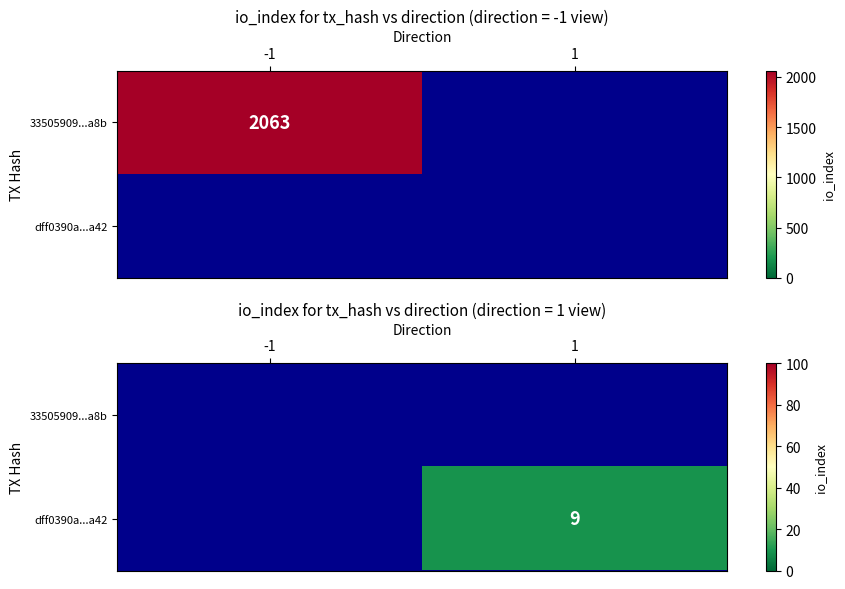

True or false: dff0390a...a42 has a value of 15.0 at 1.

False